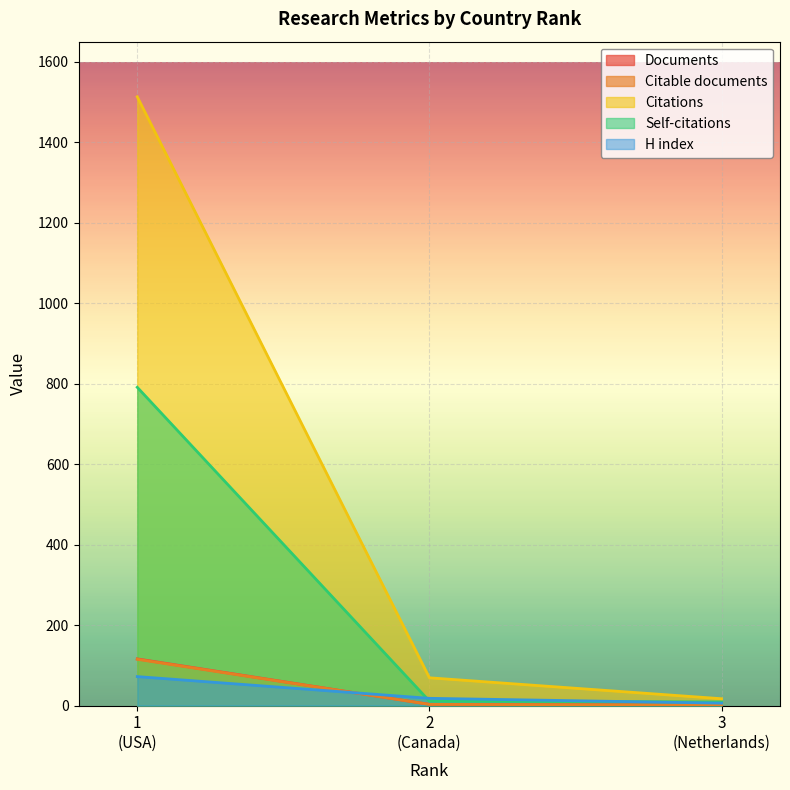

Where is Citations nearest to the value 765?

2
(Canada)